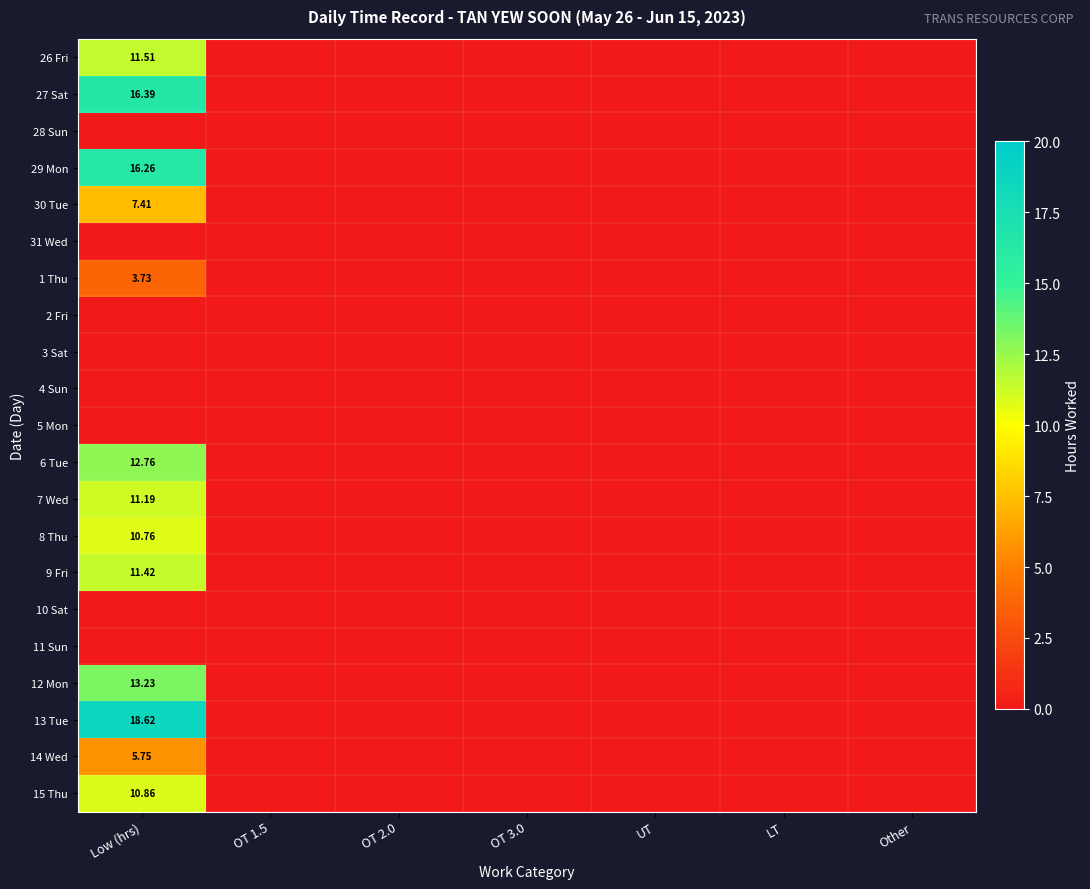

True or false: 13 Tue has a value of 0.0 at UT.

True